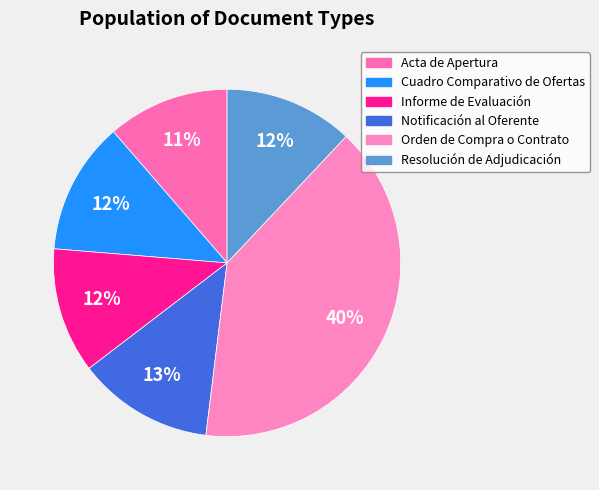

Rank the categories by value from lowest to highest.

Acta de Apertura, Informe de Evaluación, Resolución de Adjudicación, Cuadro Comparativo de Ofertas, Notificación al Oferente, Orden de Compra o Contrato